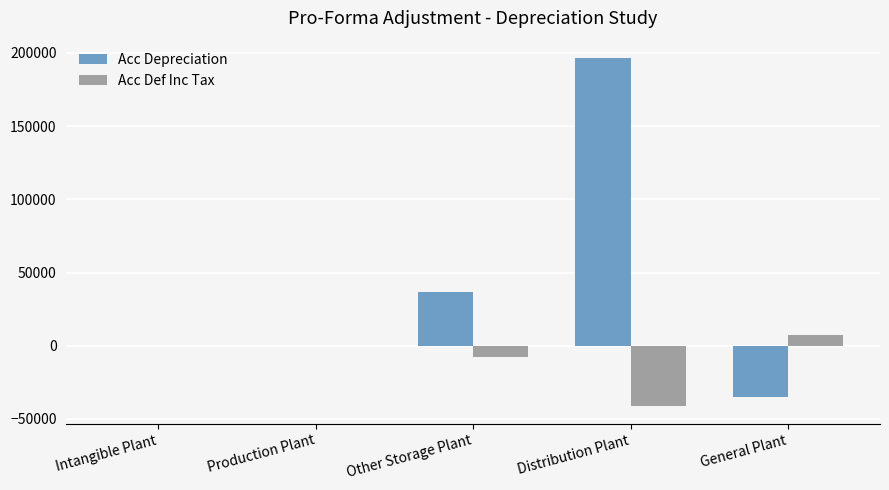

What is the greatest value displayed?

196461.1